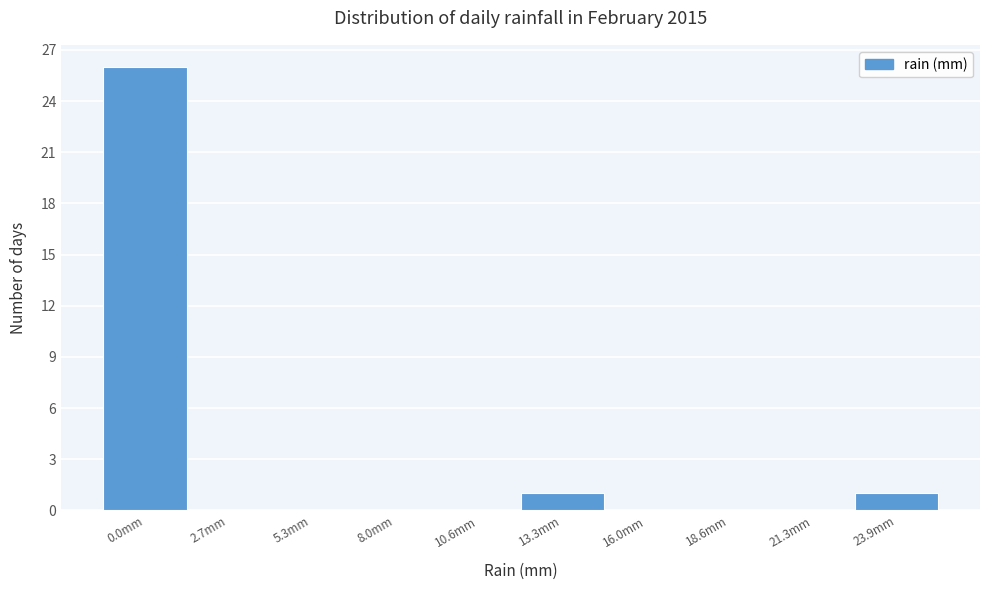

Reading right to left, what are all the values shown in this chart?

23.9mm=1	21.3mm=0	18.6mm=0	16.0mm=0	13.3mm=1	10.6mm=0	8.0mm=0	5.3mm=0	2.7mm=0	0.0mm=26